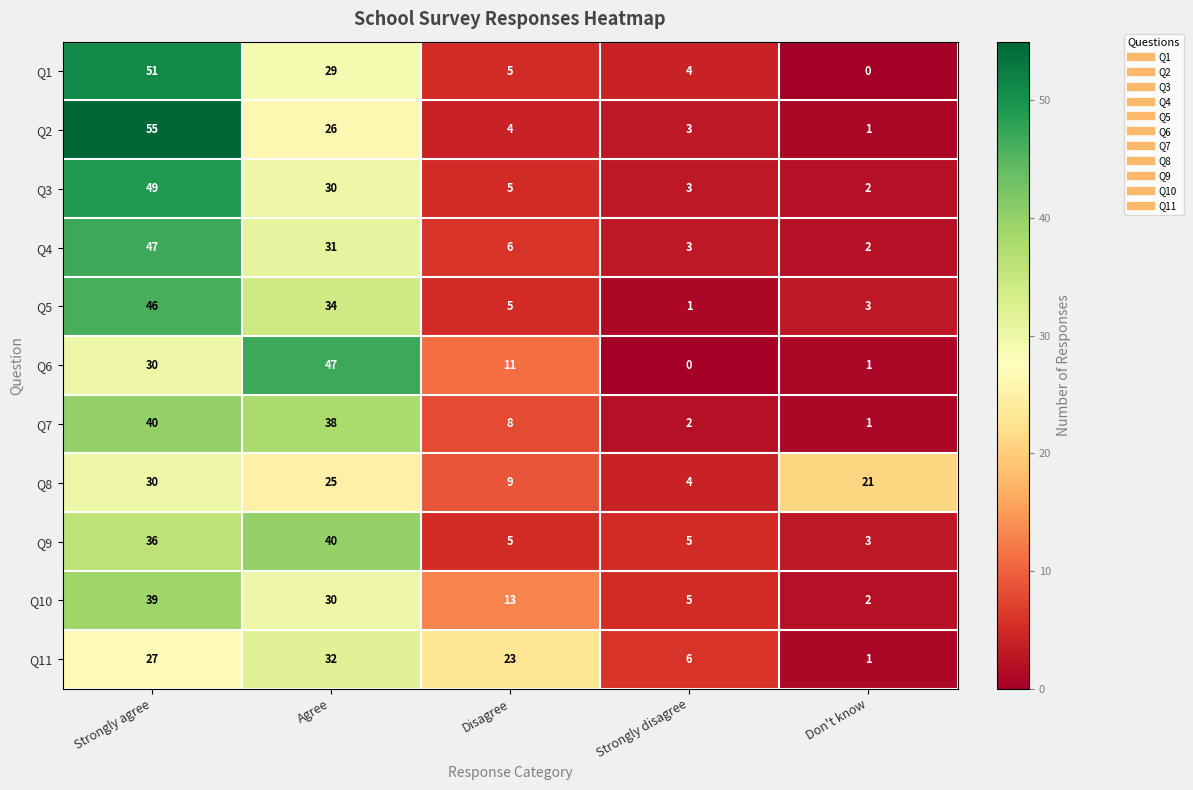

At how many categories does at least one series exceed 16?

4